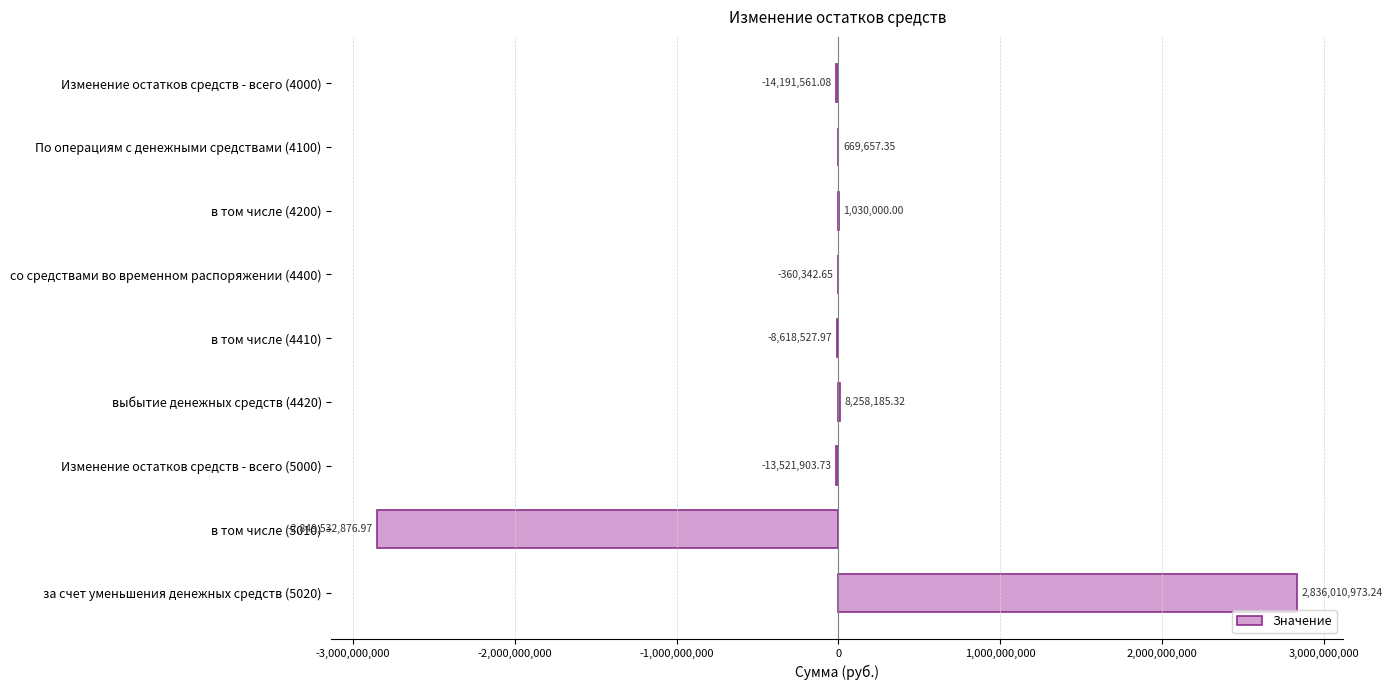

How many series are shown in this chart?

1